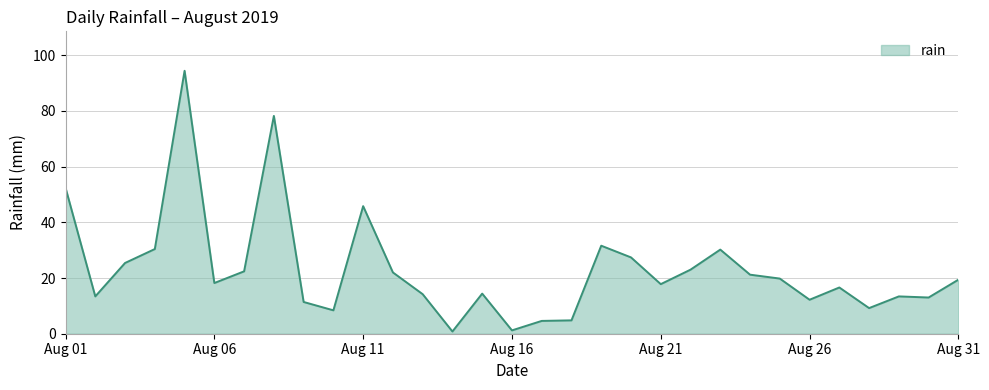

What is the greatest value displayed?

94.4